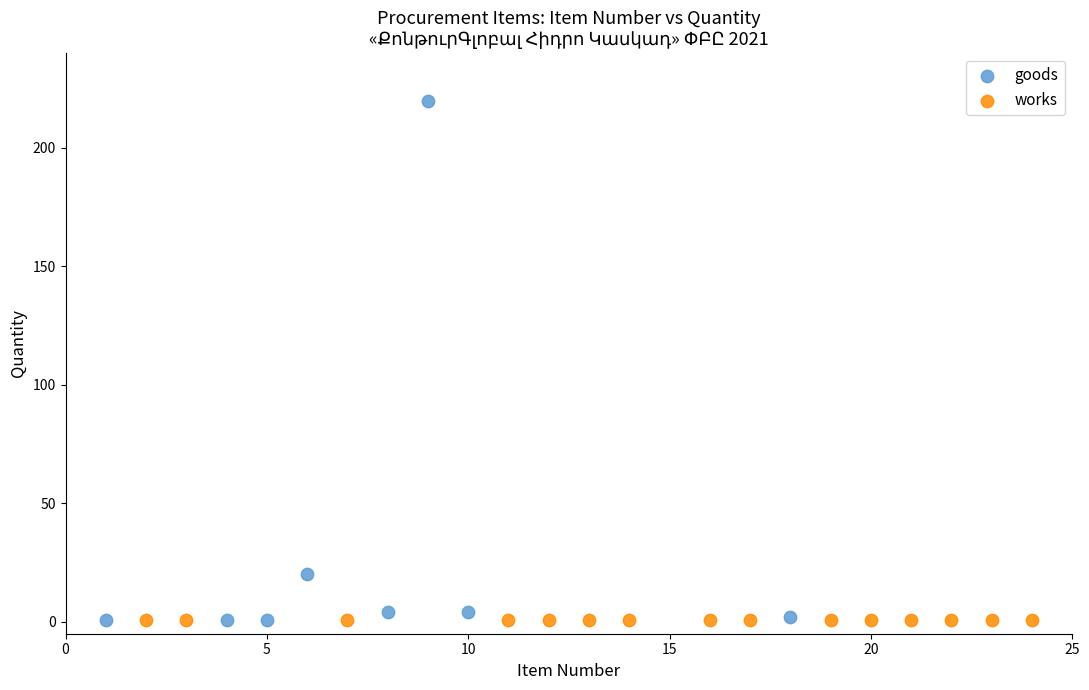

Which series reaches the maximum Y coordinate?

goods